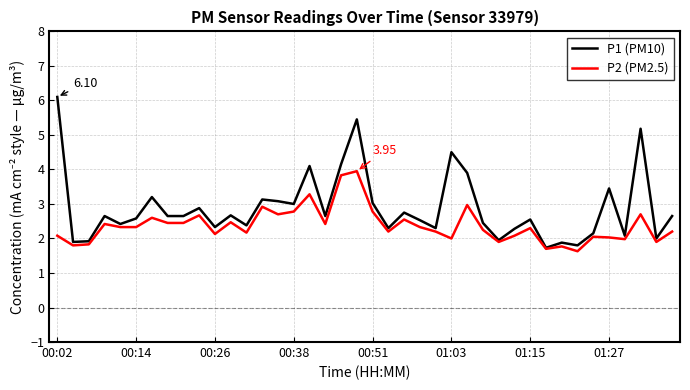

Which series has the largest total across all categories?

P1 (PM10)